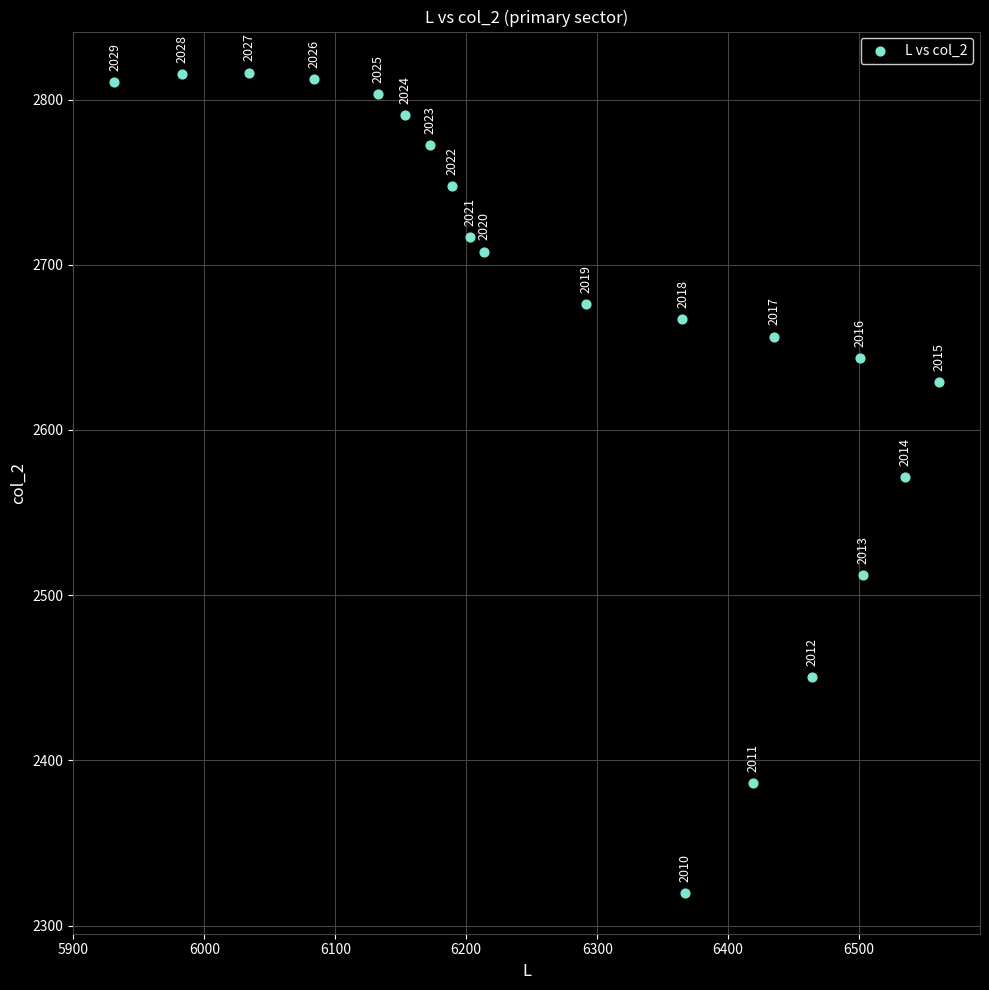

What Y value in the scatter plot is closest to 2568?

2571.7